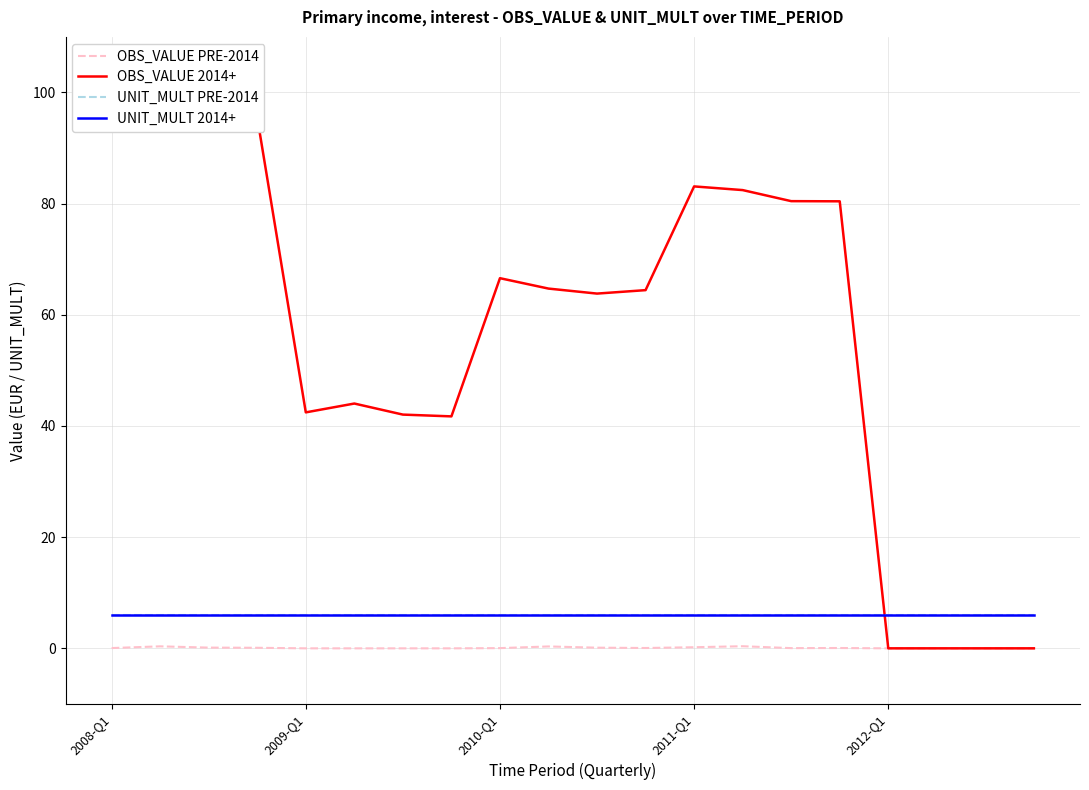

What is the sum of the OBS_VALUE PRE-2014 values at 2009-Q1 and 2008-Q1?

0.1